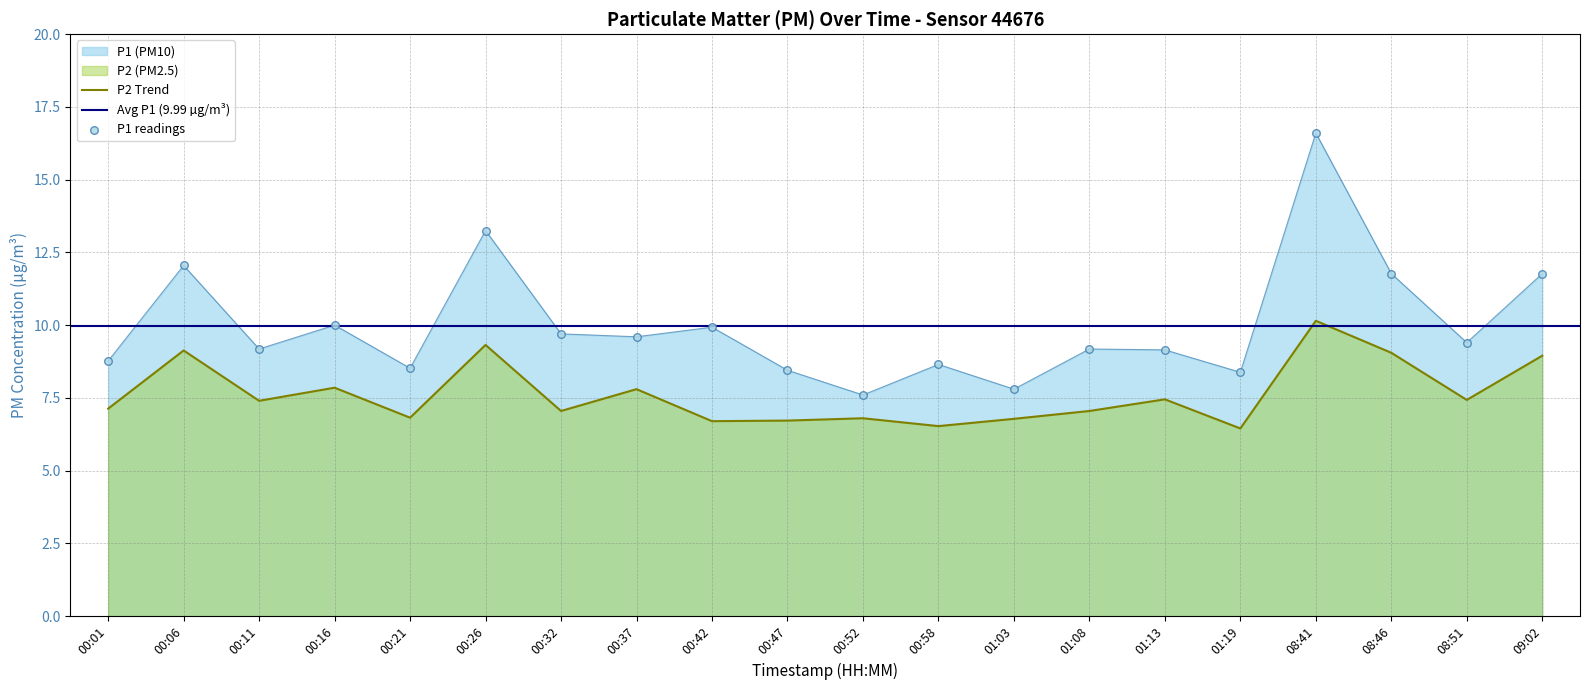

Which series has the largest total across all categories?

P1